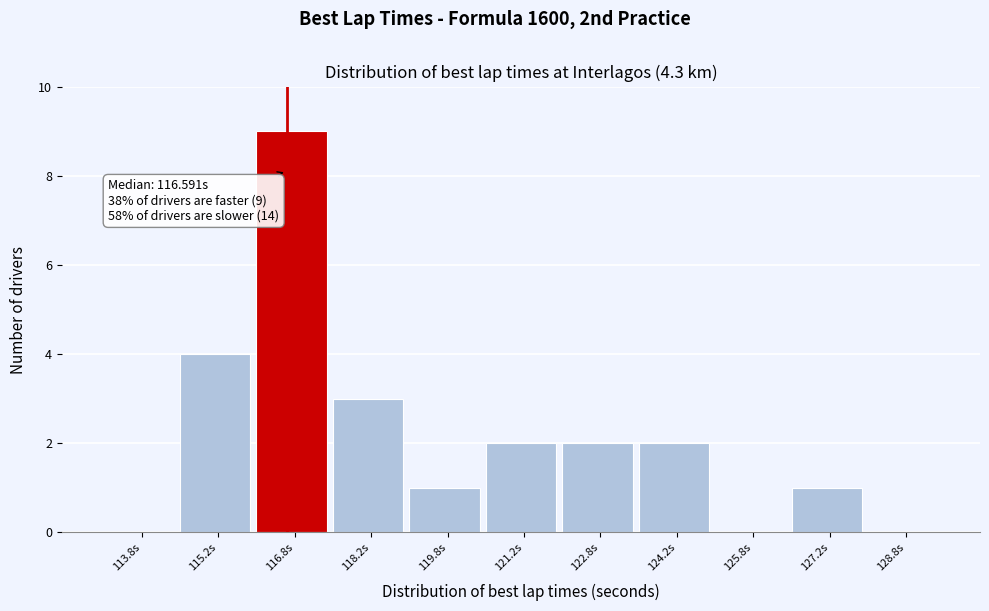

Over which range of the x-axis is the bar tallest?

116.0 to 117.5